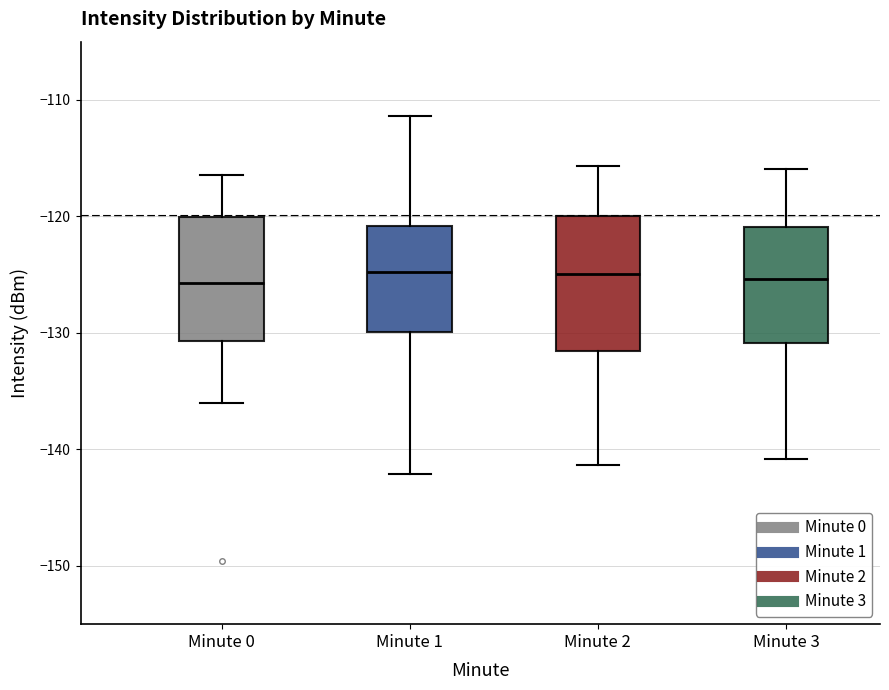

Reading left to right, transcribe this box plot: for each box, give where its median line is, the range the box spans, and where its two whiskers end, as read against the y-axis. The values are not printed on the chart, so give them approximately, as read against the axis.

Minute 0: median -126, box -131 to -120, whiskers -136 to -116
Minute 1: median -125, box -130 to -121, whiskers -142 to -111
Minute 2: median -125, box -132 to -120, whiskers -141 to -116
Minute 3: median -125, box -131 to -121, whiskers -141 to -116